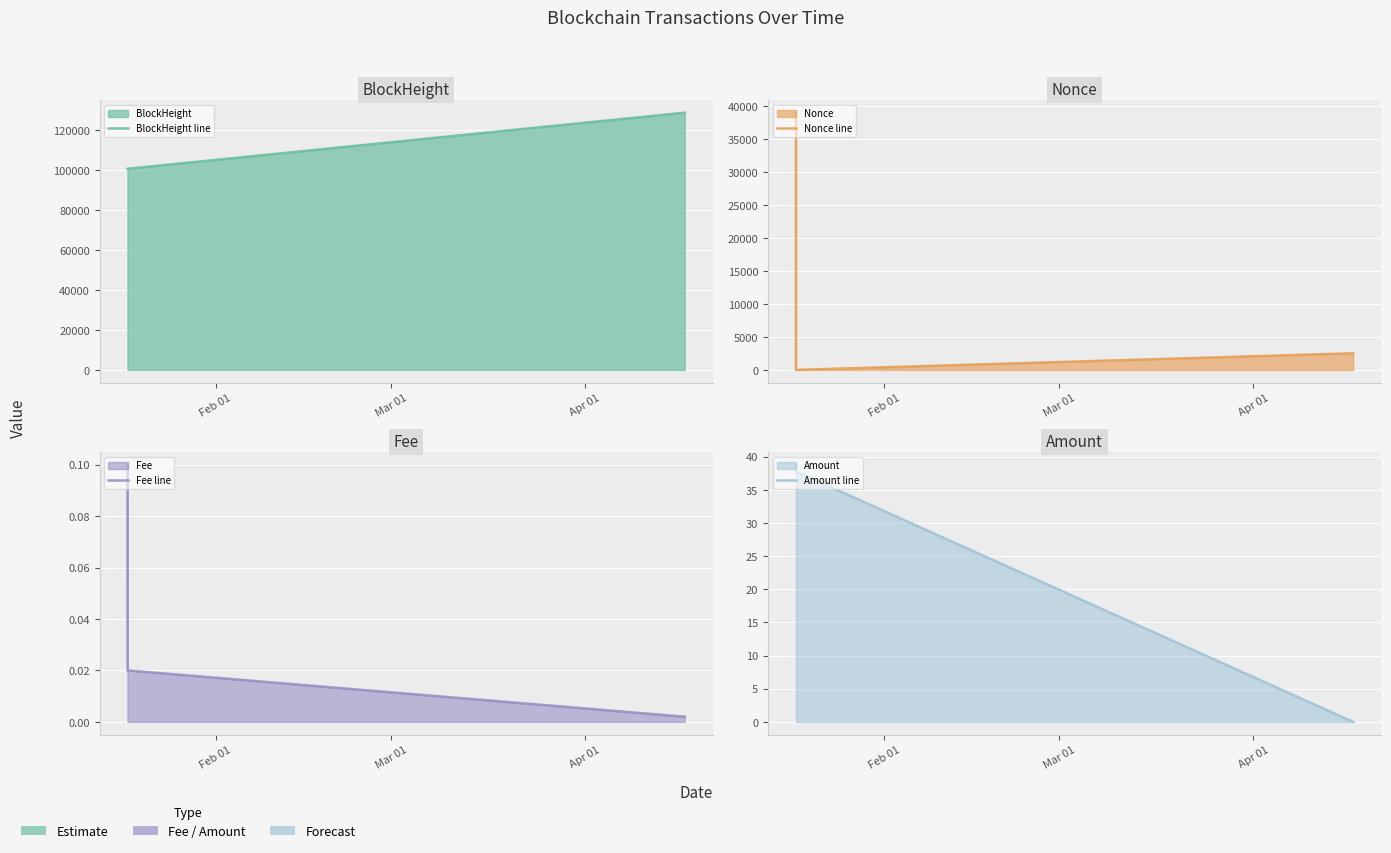

What position from the right is Mar 01?

2